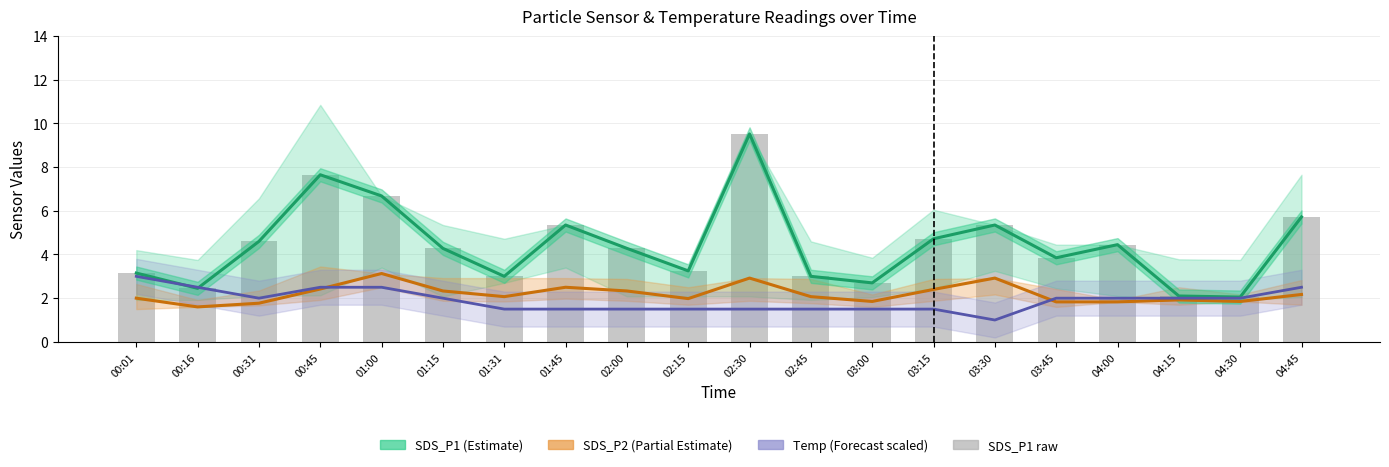

Reading left to right, extract all data points from this chart.

SDS_P1 (Estimate): 3.1	2.5	4.6	7.7	6.7	4.3	3.0	5.3	4.3	3.2	9.5	3.0	2.7	4.7	5.3	3.9	4.5	2.1	2.0	5.7
SDS_P2 (Partial Estimate): 2.0	1.6	1.8	2.4	3.1	2.3	2.1	2.5	2.3	2.0	2.9	2.1	1.9	2.4	2.9	1.8	1.8	1.9	1.9	2.2
Temp (Forecast scaled): 3.0	2.5	2.0	2.5	2.5	2.0	1.5	1.5	1.5	1.5	1.5	1.5	1.5	1.5	1.0	2.0	2.0	2.0	2.0	2.5
SDS_P1 raw: 3.1	2.5	4.6	7.7	6.7	4.3	3.0	5.3	4.3	3.2	9.5	3.0	2.7	4.7	5.3	3.9	4.5	2.1	2.0	5.7